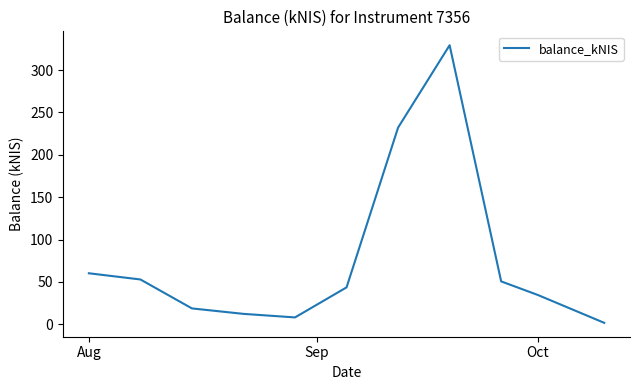

What is the greatest value displayed?

329.4